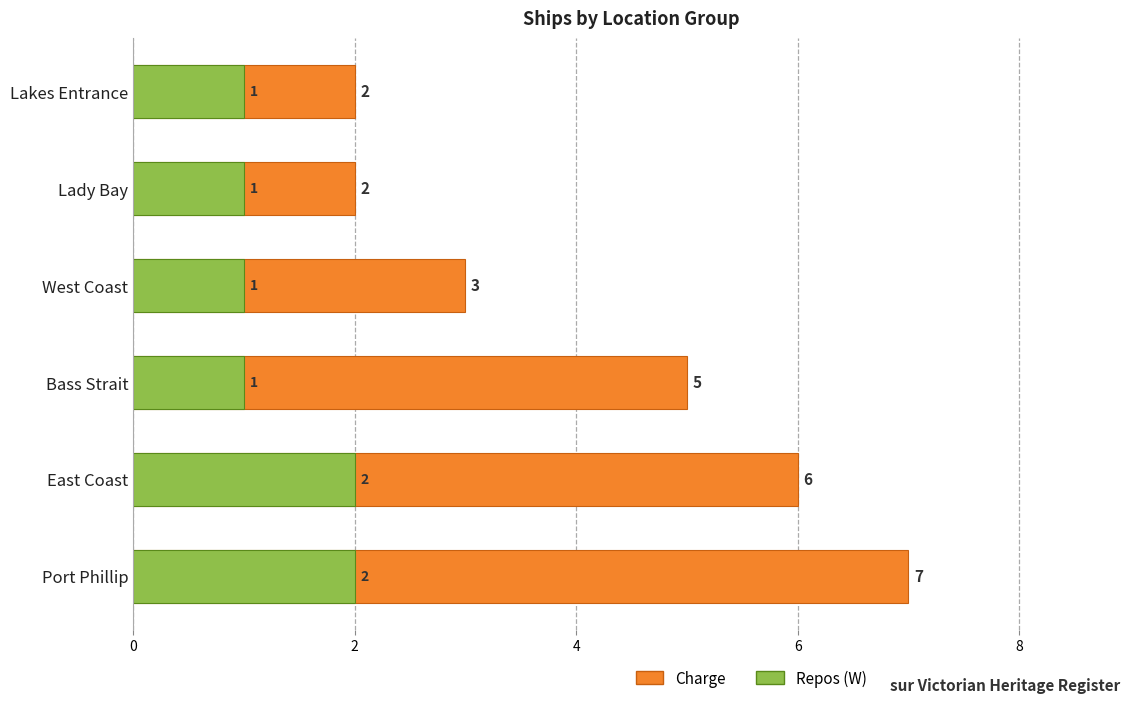

Is the value of Repos (W) at East Coast greater than the value of Charge at East Coast?

No